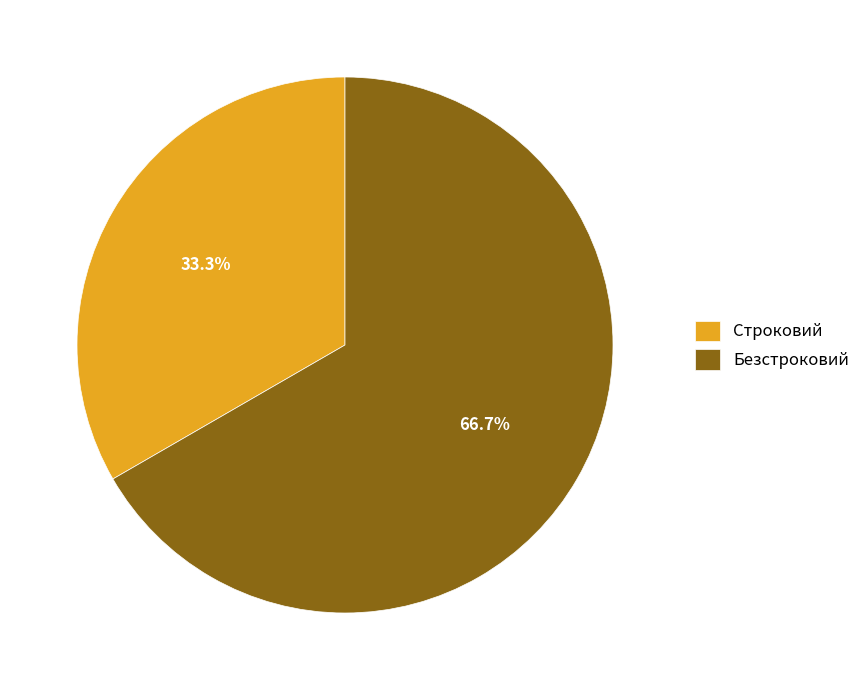

To the nearest percent, what is the combined percentage of Безстроковий and Строковий?

100%